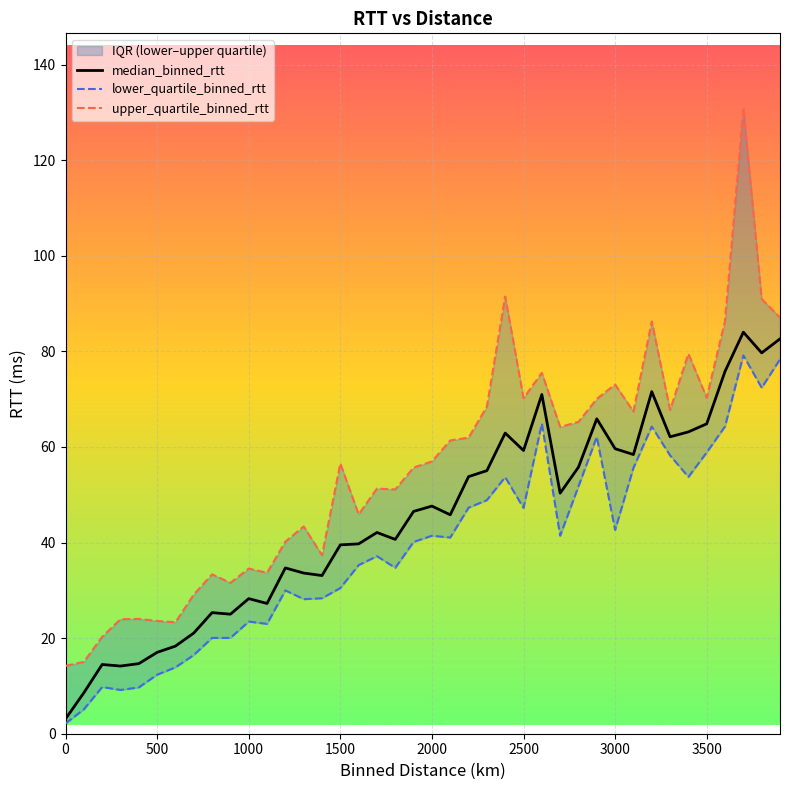

Which series has the largest range (max minus min)?

upper_quartile_binned_rtt